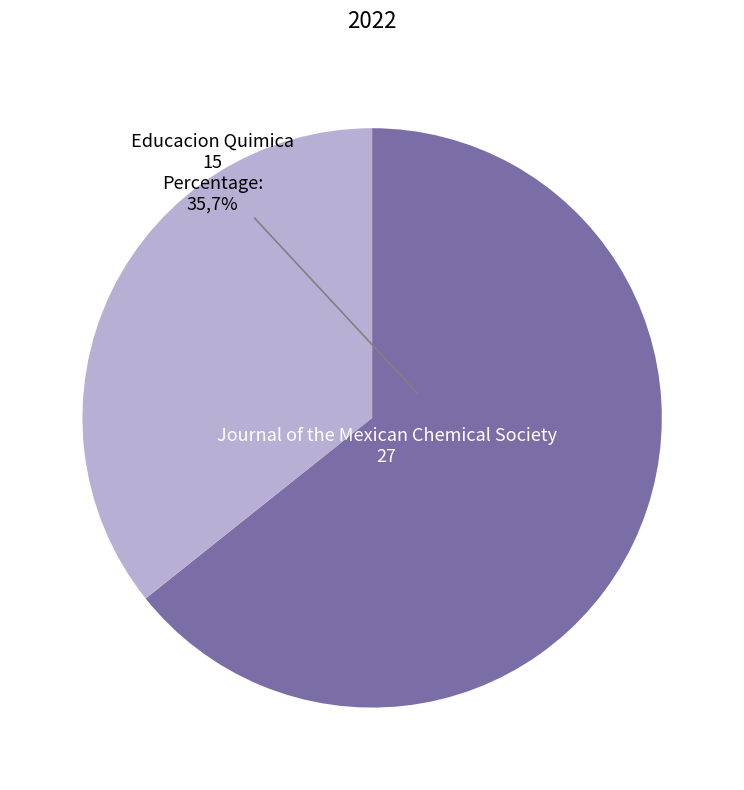

Is there any slice that represents more than half of the pie?

Yes